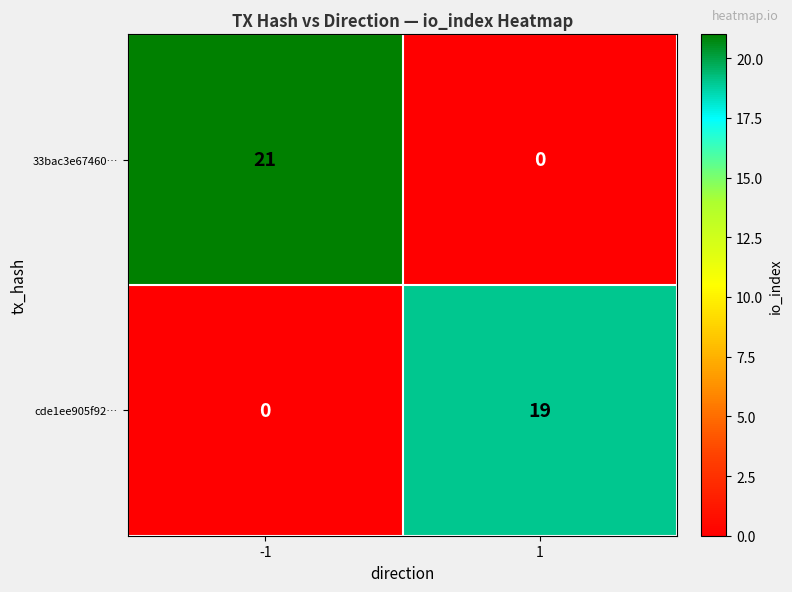

Which series has the largest range (max minus min)?

33bac3e67460…